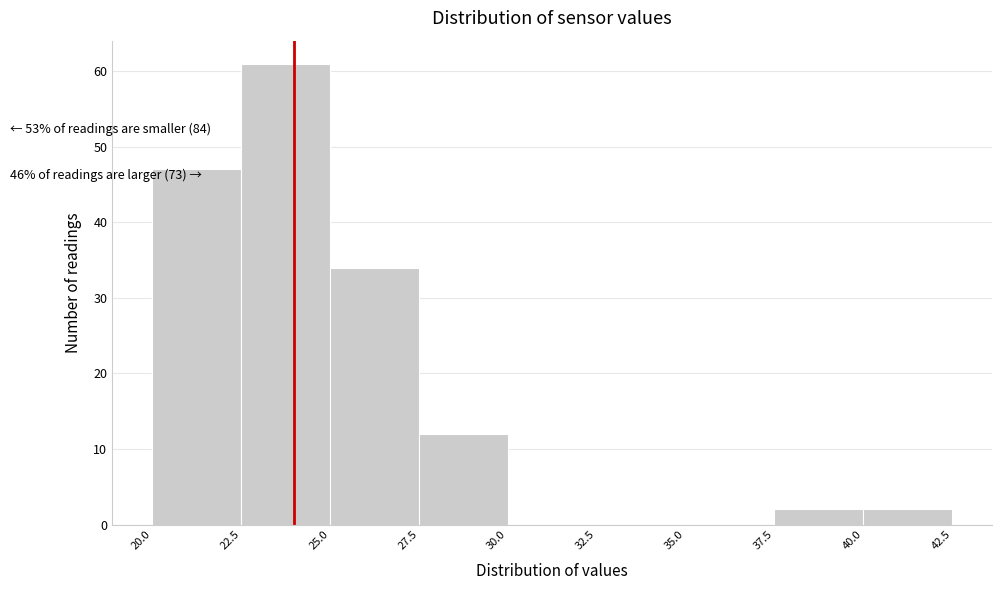

Which range on the x-axis has the tallest bar?

22.5 to 25.0